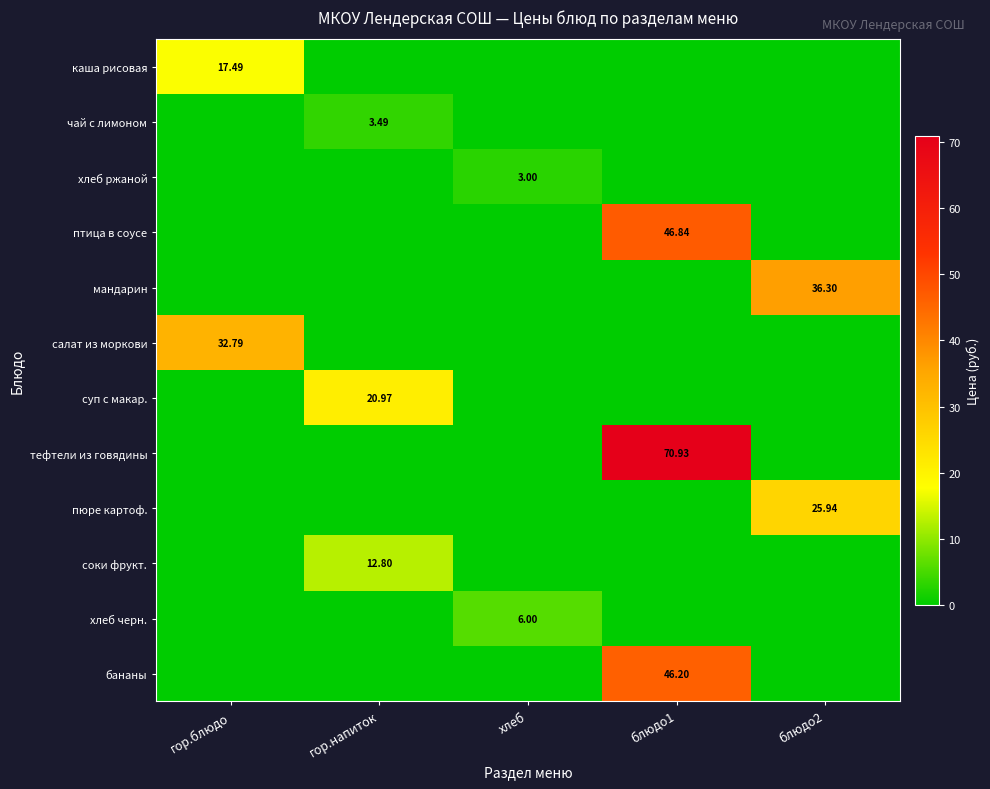

List the labels in order of чай с лимоном value, smallest first.

гор.блюдо, хлеб, блюдо1, блюдо2, гор.напиток